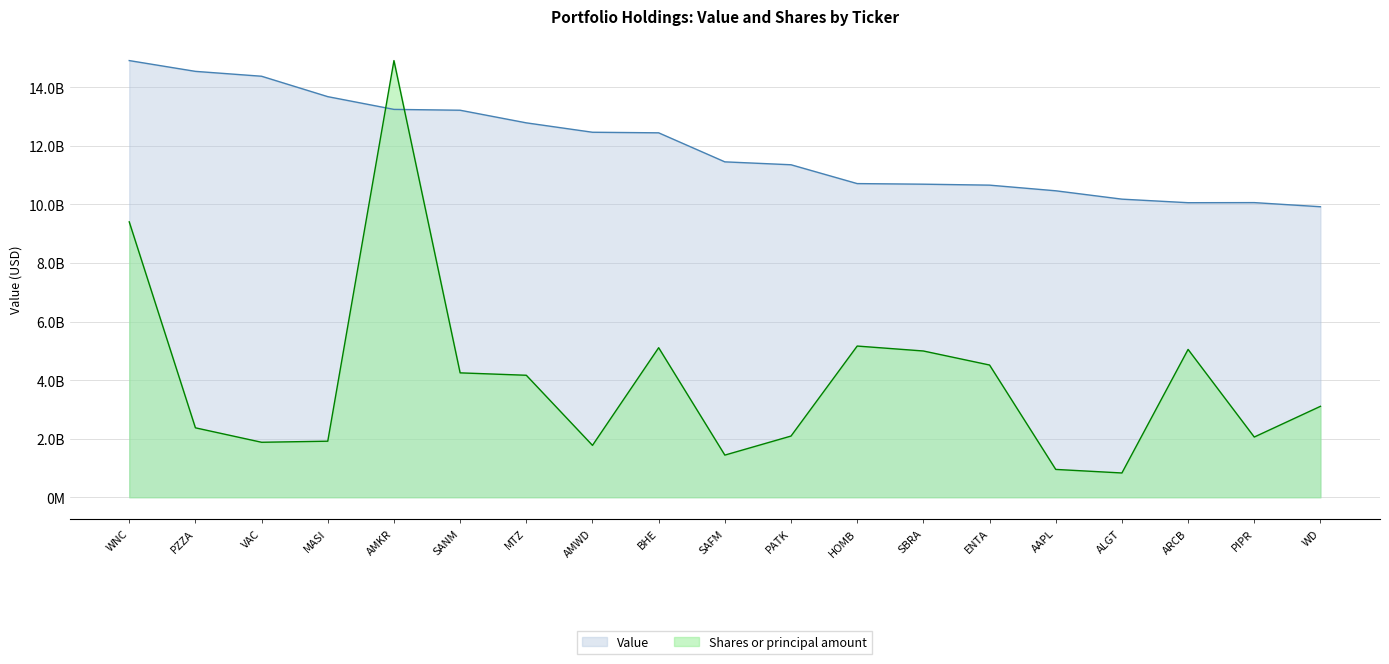

What is the difference between the maximum and minimum values in the Shares or principal amount series?

14080407156.6